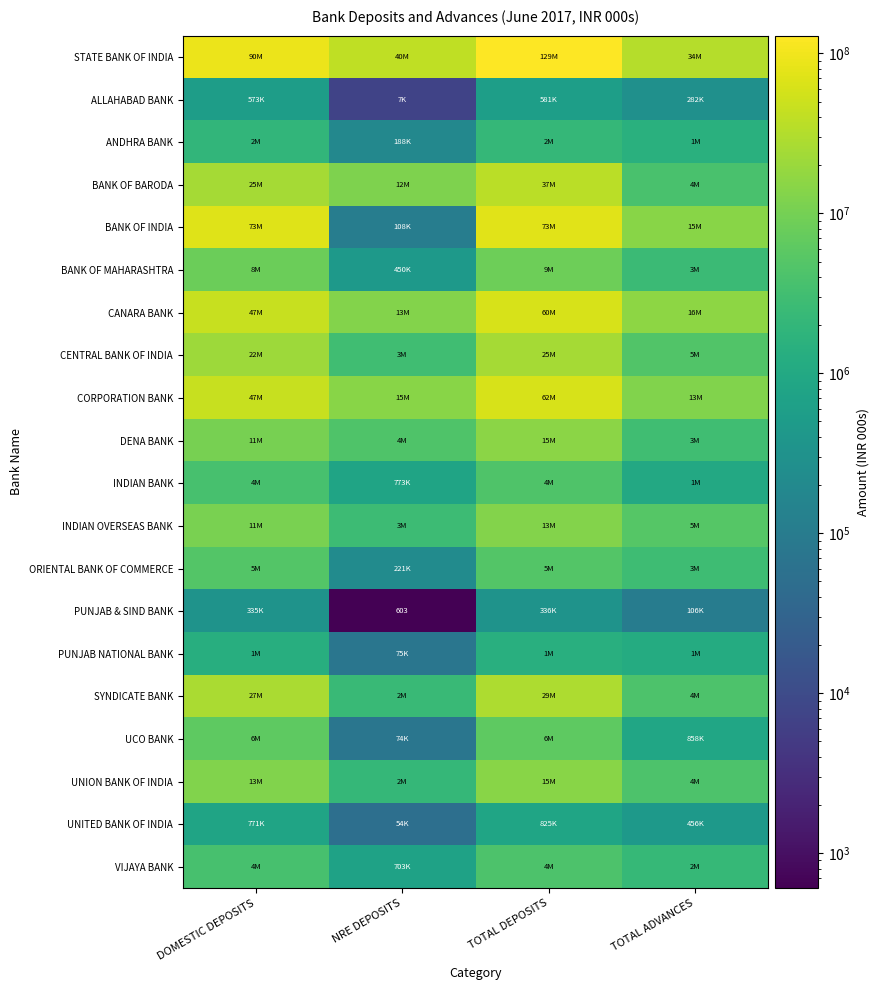

How many categories are shown in the chart?

4